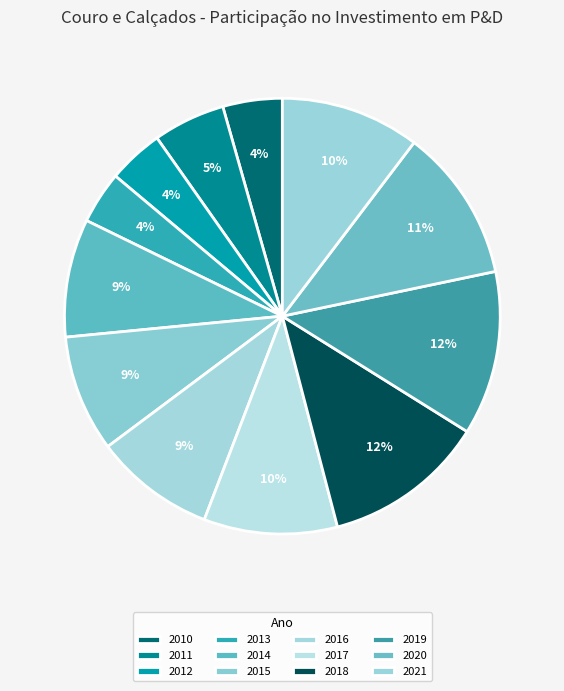

Rank the categories by value from highest to lowest.

2019, 2018, 2020, 2021, 2017, 2016, 2014, 2015, 2011, 2010, 2012, 2013